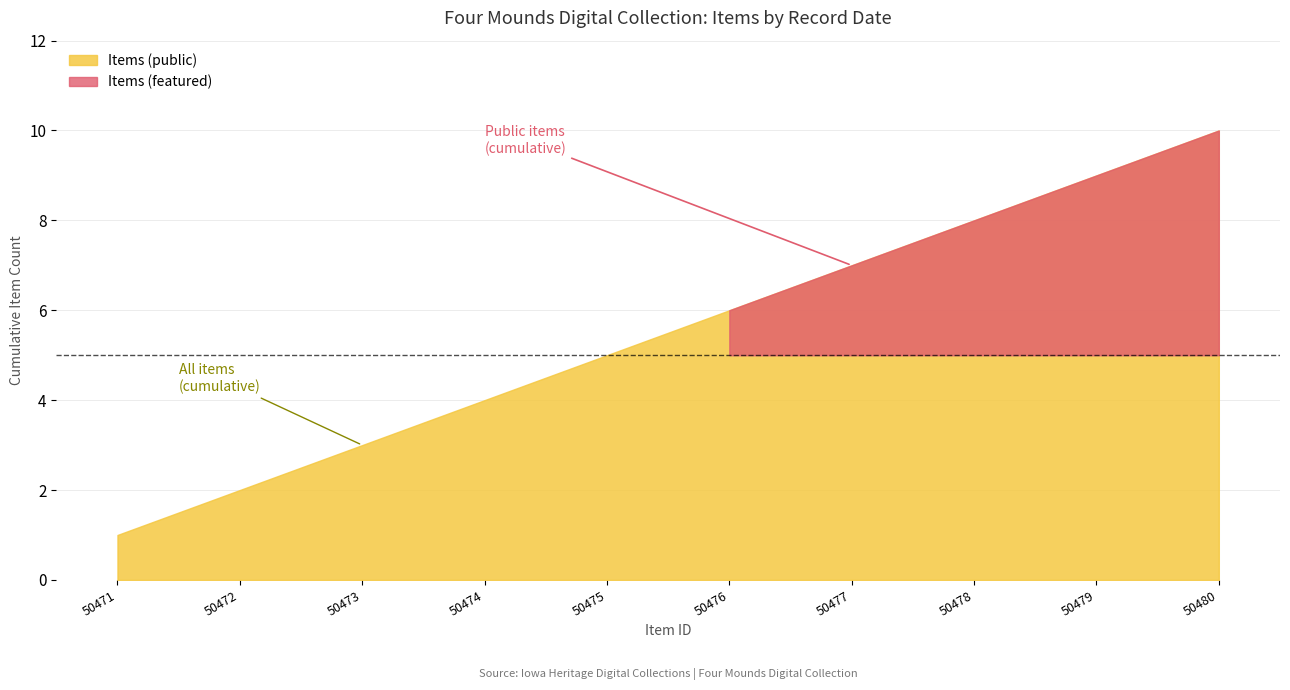

How many lines are shown in the chart?

2